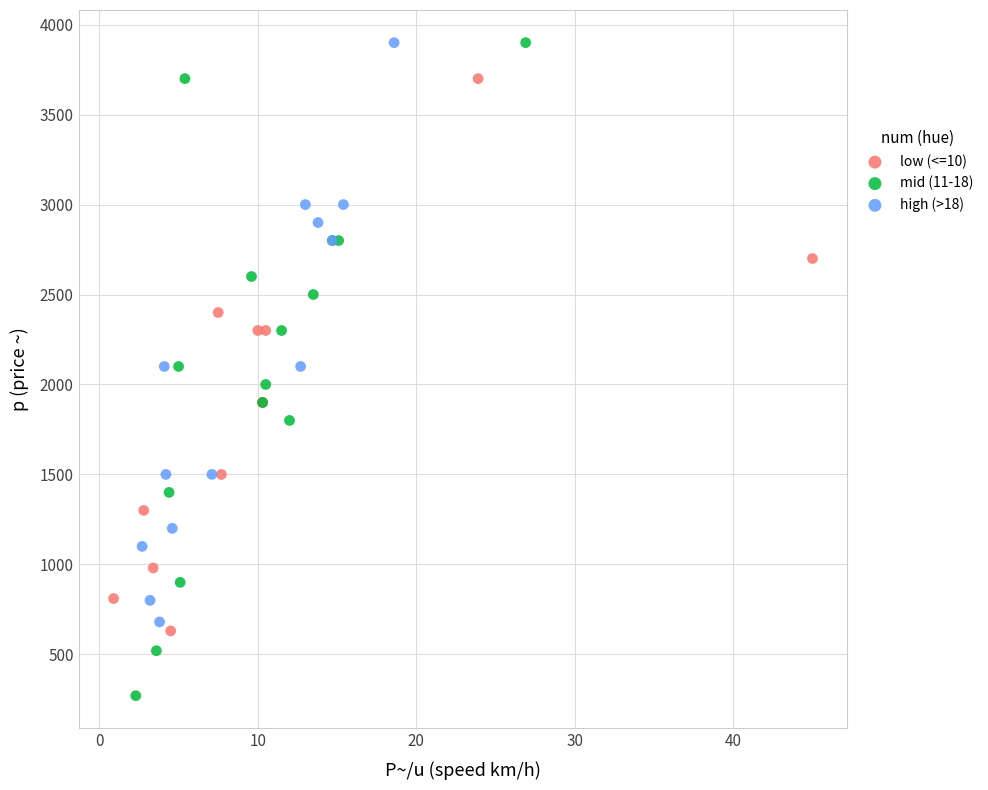

Which series has the widest spread of Y values?

mid (11-18)